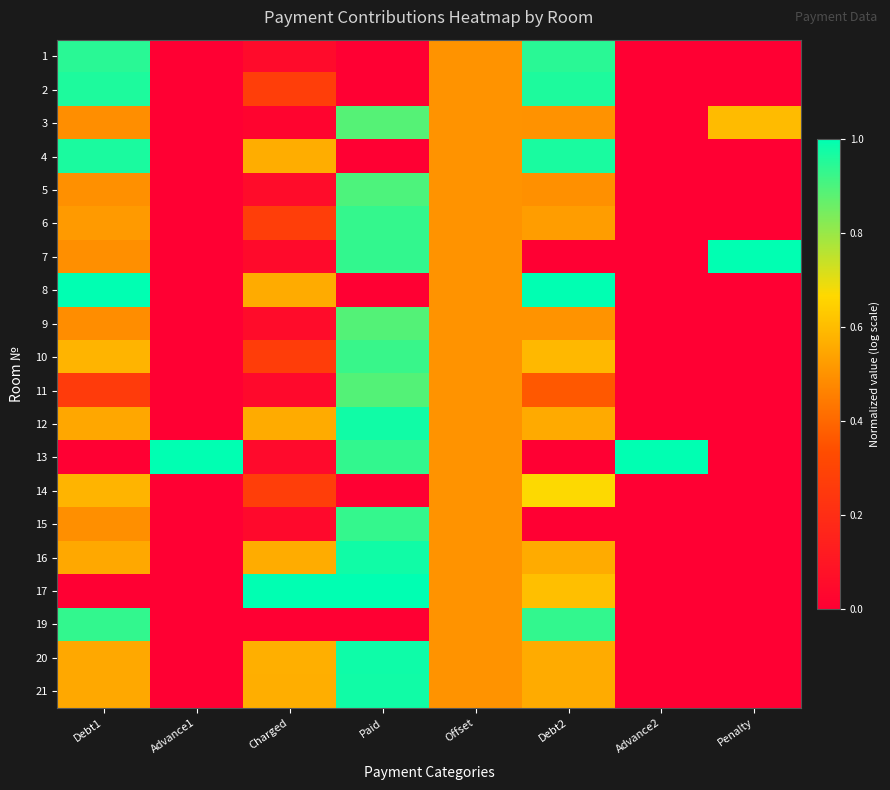

What is the total value across all series at Penalty?

1.6